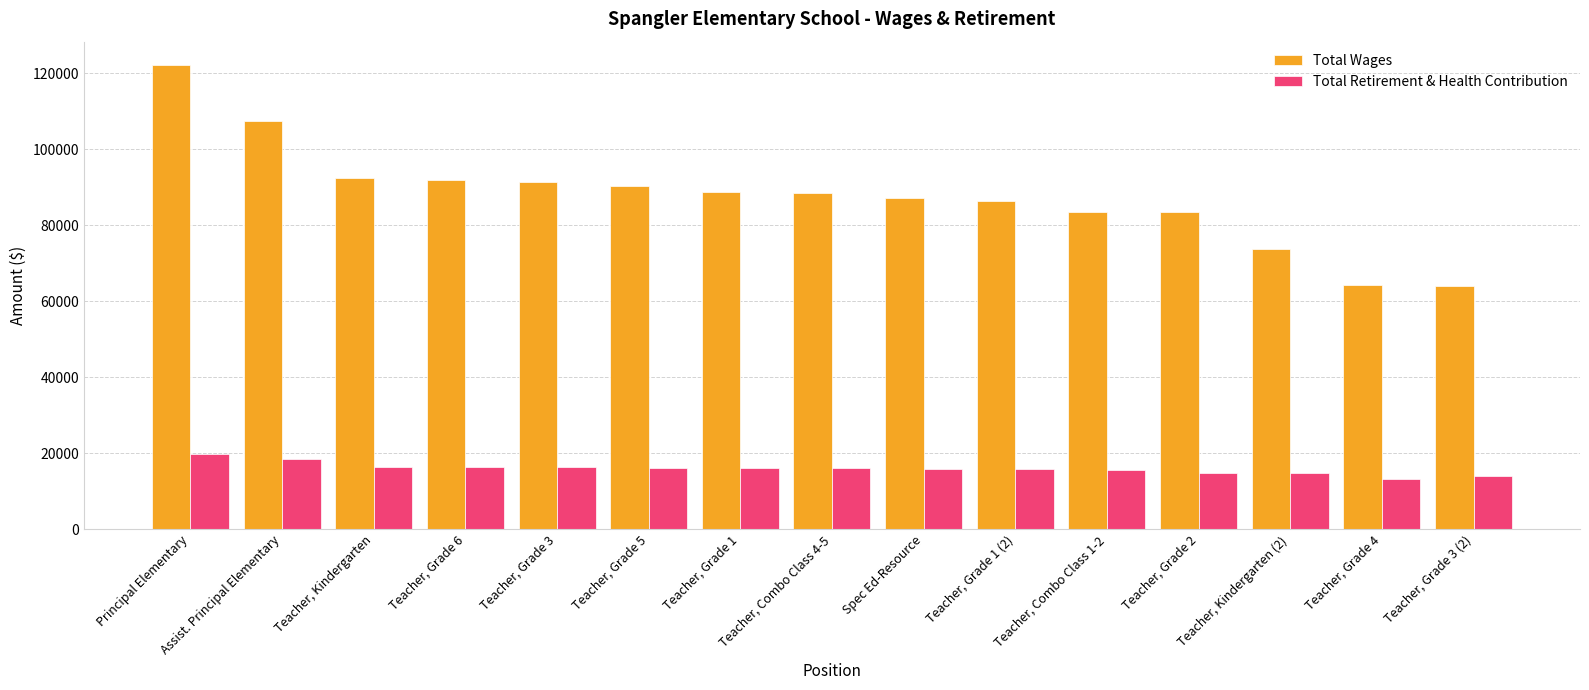

How many data points in Total Wages are less than 88538?

7